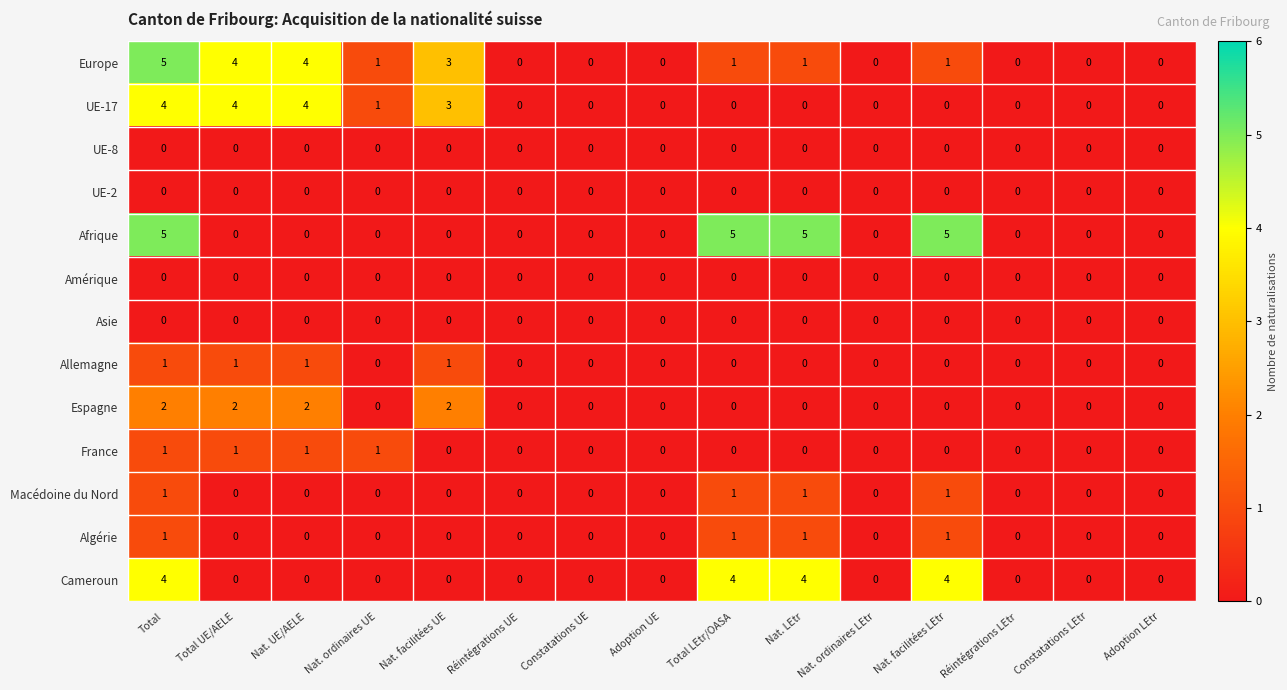

True or false: Algérie has a value of 0 at Total LEtr/OASA.

False